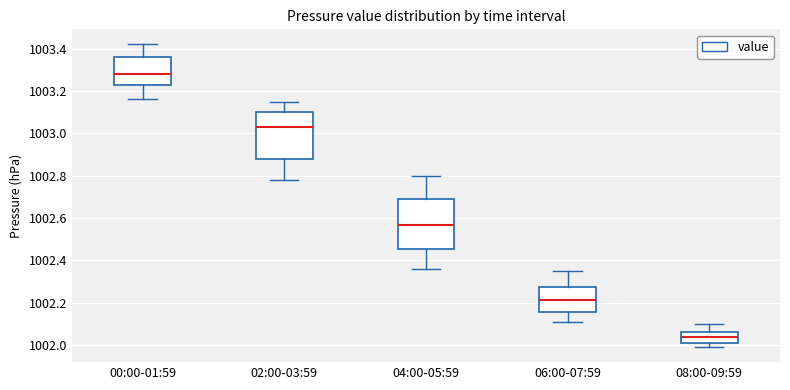

Reading left to right, transcribe this box plot: for each box, give where its median line is, the range the box spans, and where its two whiskers end, as read against the y-axis. The values are not printed on the chart, so give them approximately, as read against the axis.

00:00-01:59: median 1003.28, box 1003.24 to 1003.36, whiskers 1003.16 to 1003.42
02:00-03:59: median 1003.04, box 1002.88 to 1003.10, whiskers 1002.78 to 1003.16
04:00-05:59: median 1002.56, box 1002.46 to 1002.68, whiskers 1002.36 to 1002.80
06:00-07:59: median 1002.22, box 1002.16 to 1002.28, whiskers 1002.12 to 1002.36
08:00-09:59: median 1002.04, box 1002.02 to 1002.06, whiskers 1002.00 to 1002.10